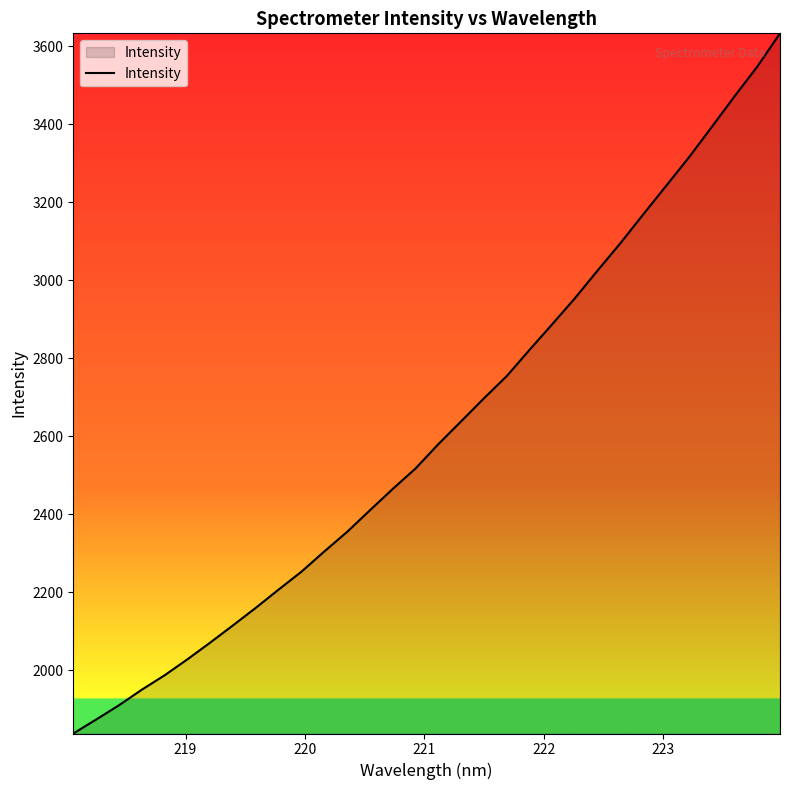

What is the difference between the maximum and minimum values?

1795.8